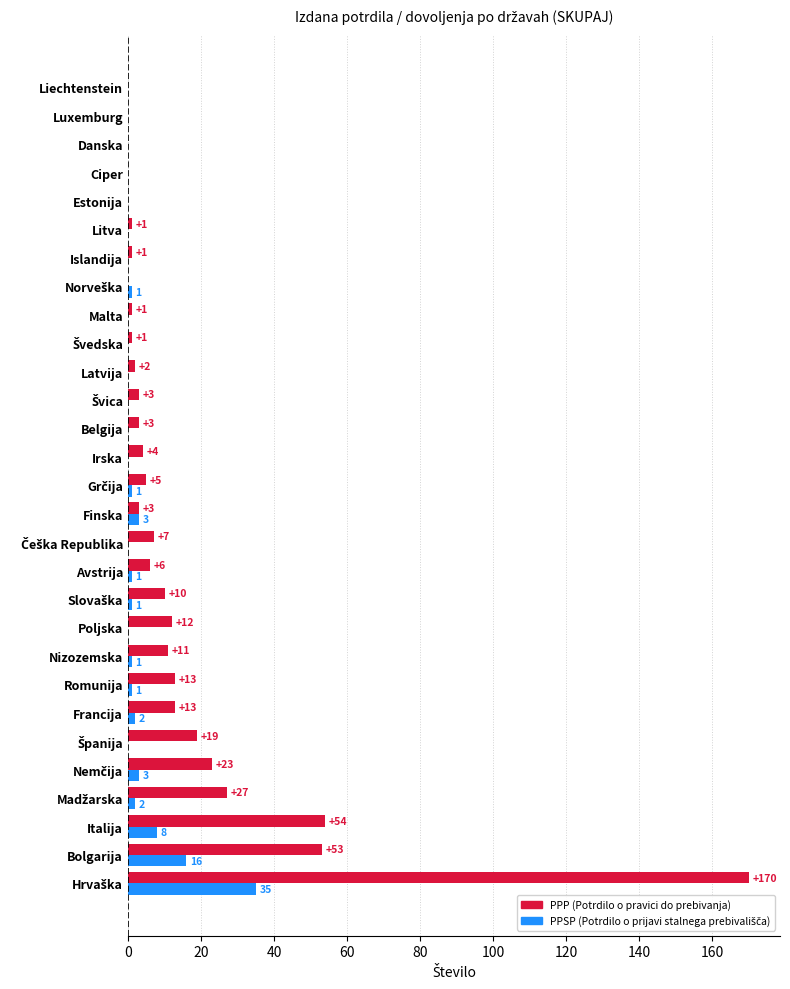

What is the total value across all series at Italija?

62